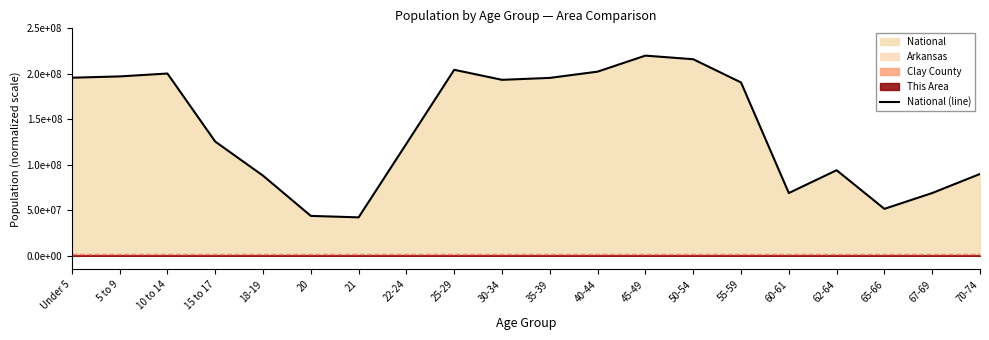

Does the chart display data point markers on the line(s)?

No